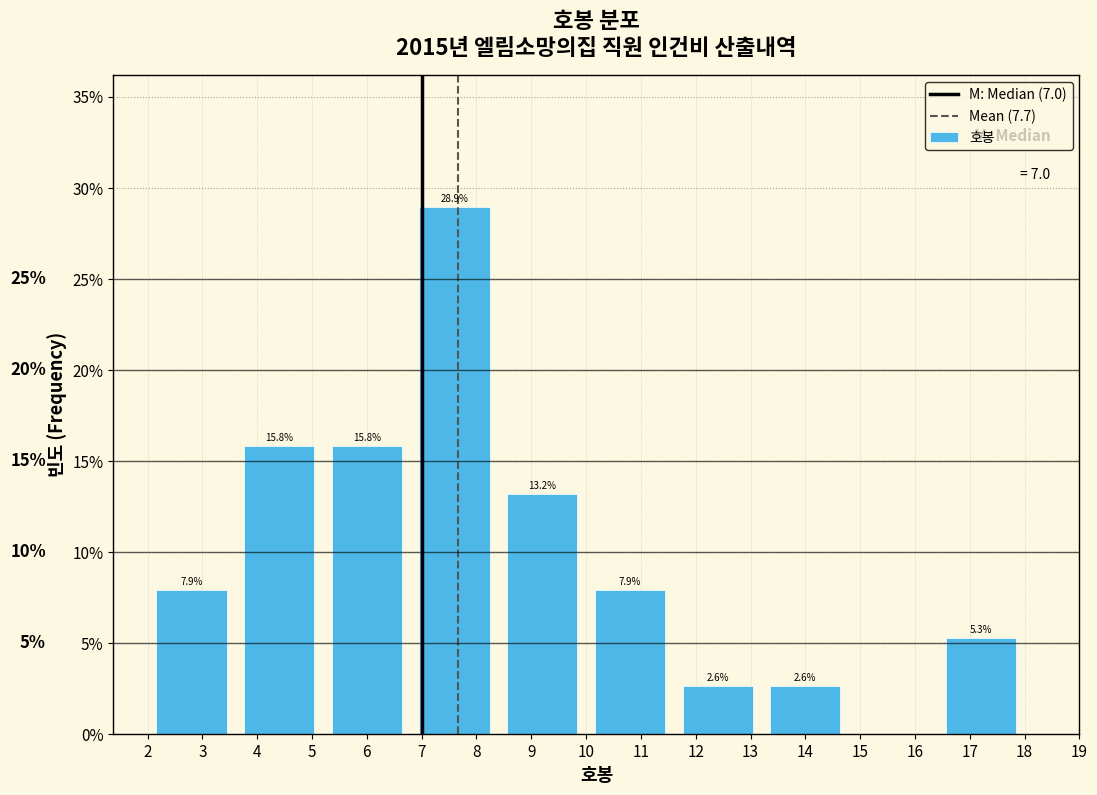

Over which range of the x-axis is the bar tallest?

6.8 to 8.4